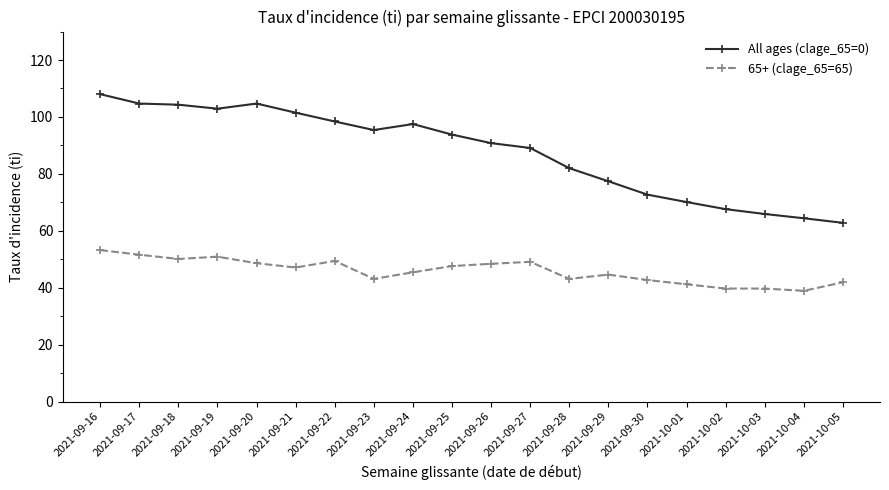

What is the maximum value for All ages (clage_65=0)?

108.0